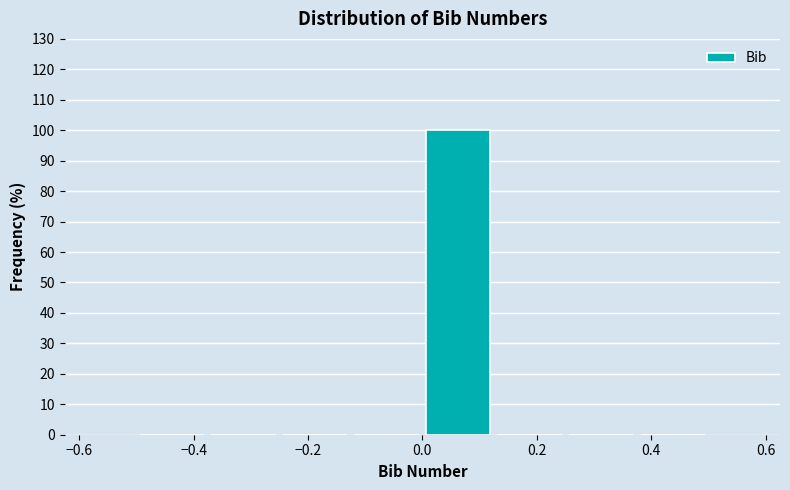

Reading left to right, list every bar in this chart as the range it spans on the x-axis followed by its height. Neither the bar edges nor the heights are printed on the chart, so give them approximately, as read against the axes.

-0.500 to -0.375: 0
-0.375 to -0.250: 0
-0.250 to -0.125: 0
-0.125 to 0.000: 0
0.000 to 0.125: 100
0.125 to 0.250: 0
0.250 to 0.375: 0
0.375 to 0.500: 0